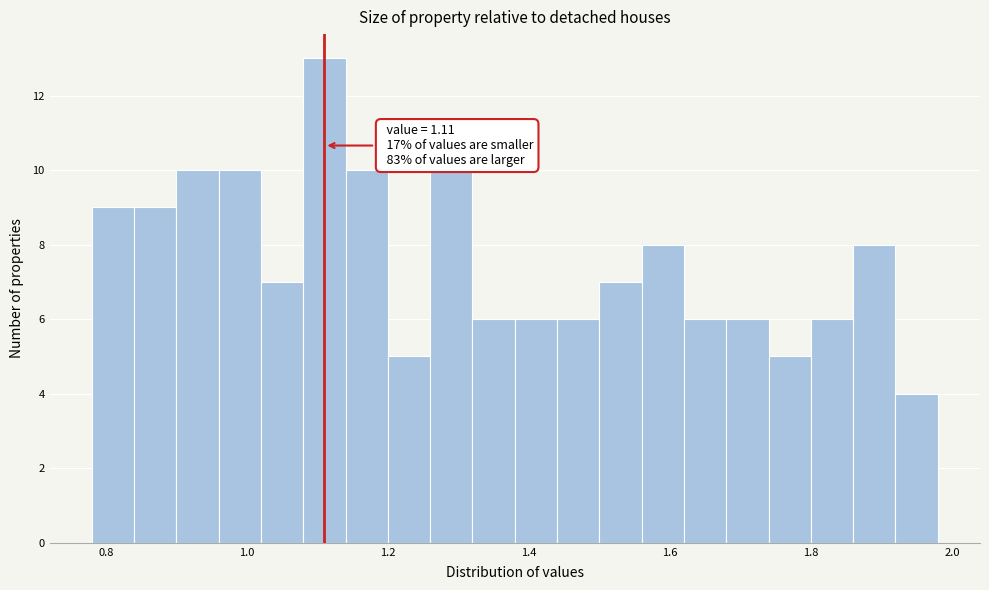

Around what value on the x-axis is the tallest bar? Give the approximate position of its centre, as read against the axis.

1.12